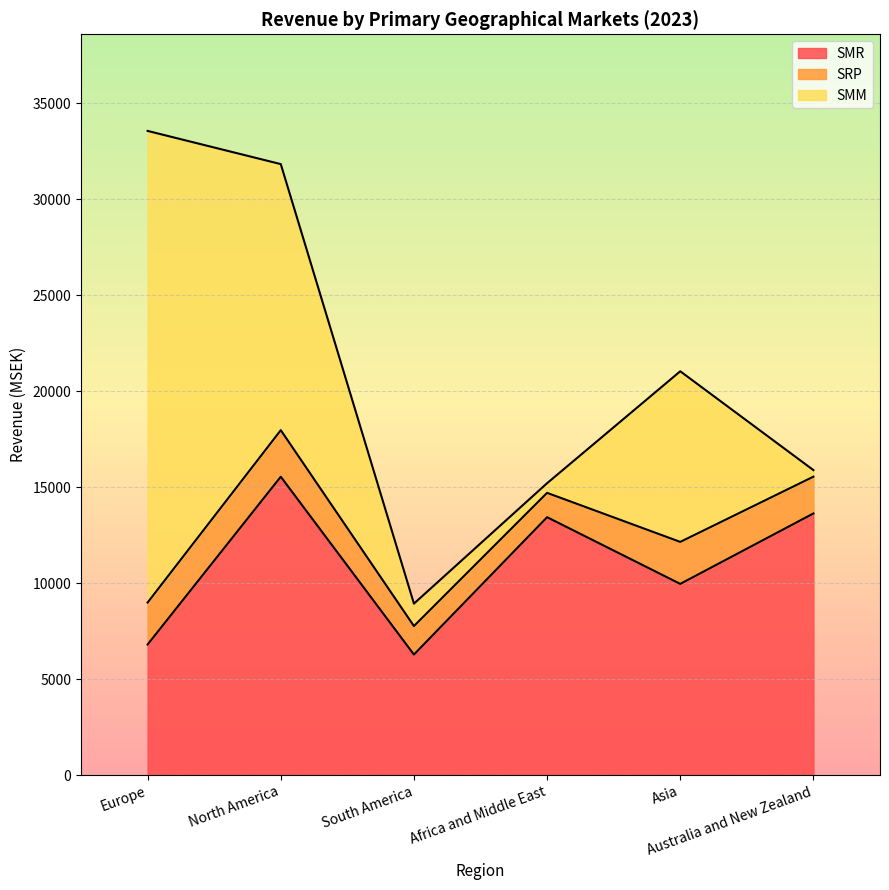

What is the average value of the SMM series?

8223